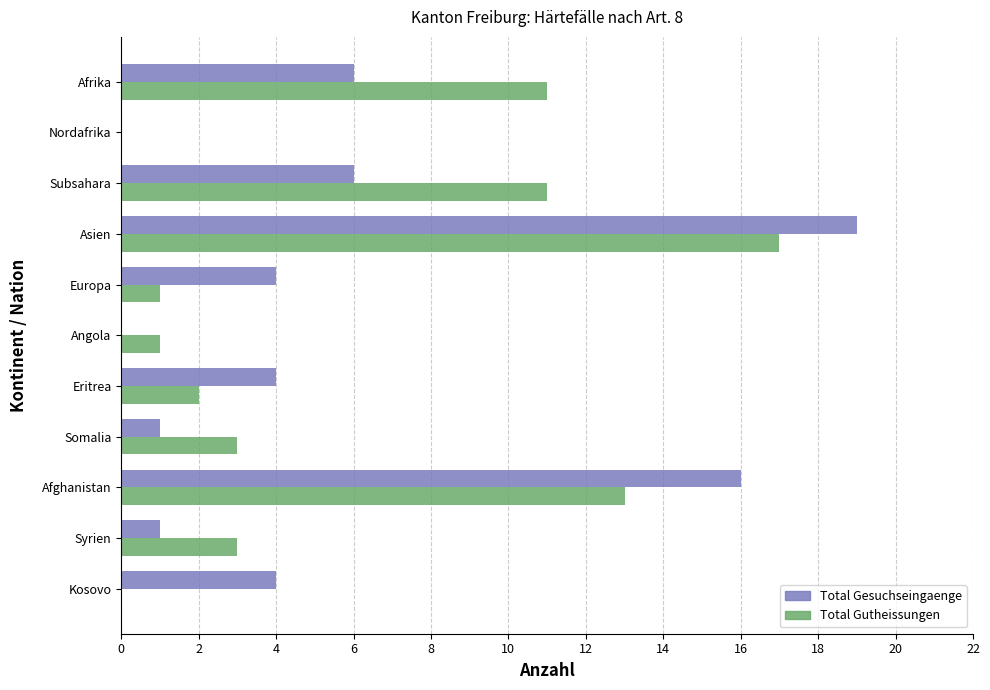

What value does the Total Gutheissungen series have at Subsahara?

11